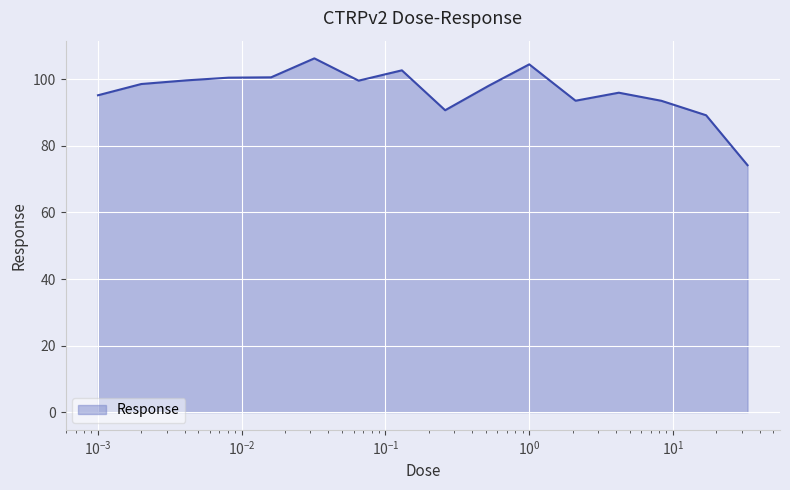

What is the difference between the maximum and minimum values?

32.1